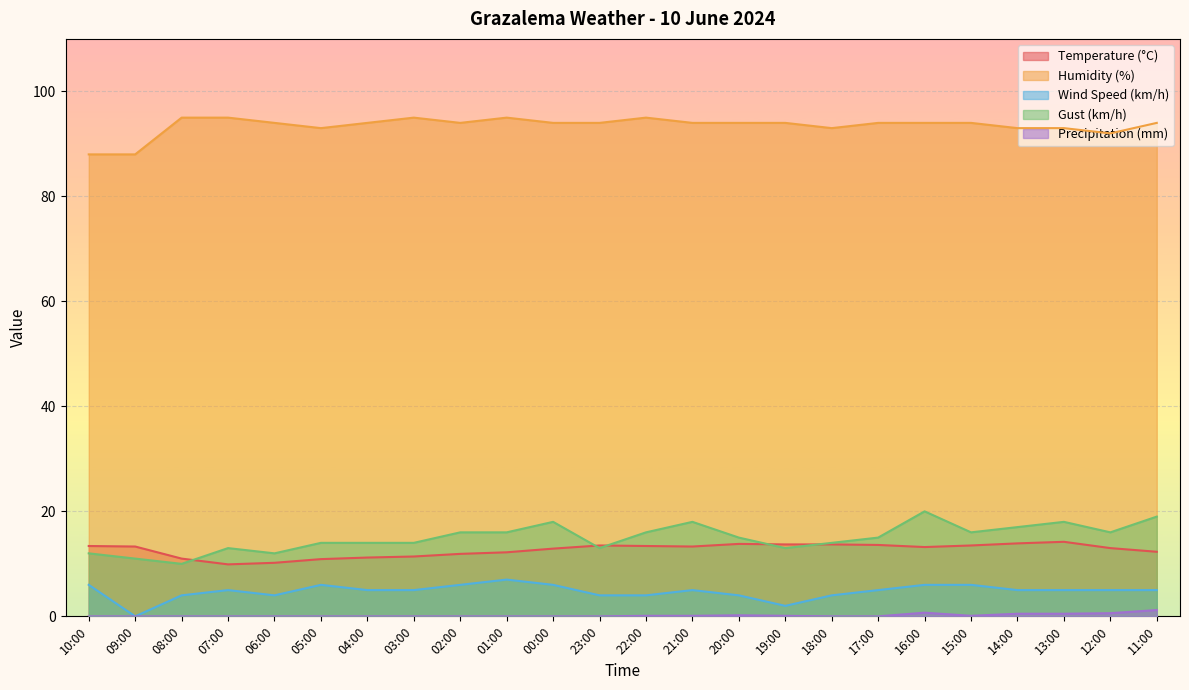

Read the Humidity (%) value at 11:00.

94.0